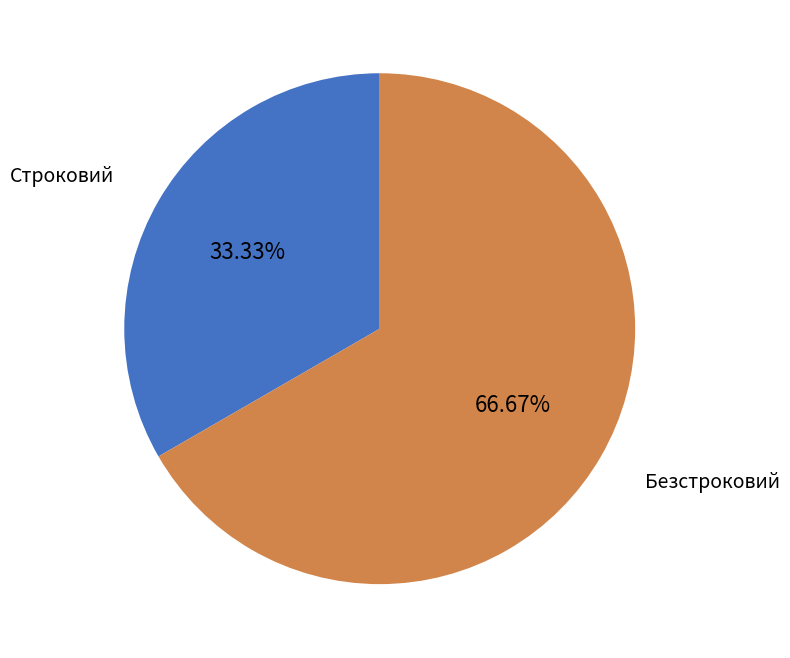

Does Безстроковий account for over 50% of the chart?

Yes